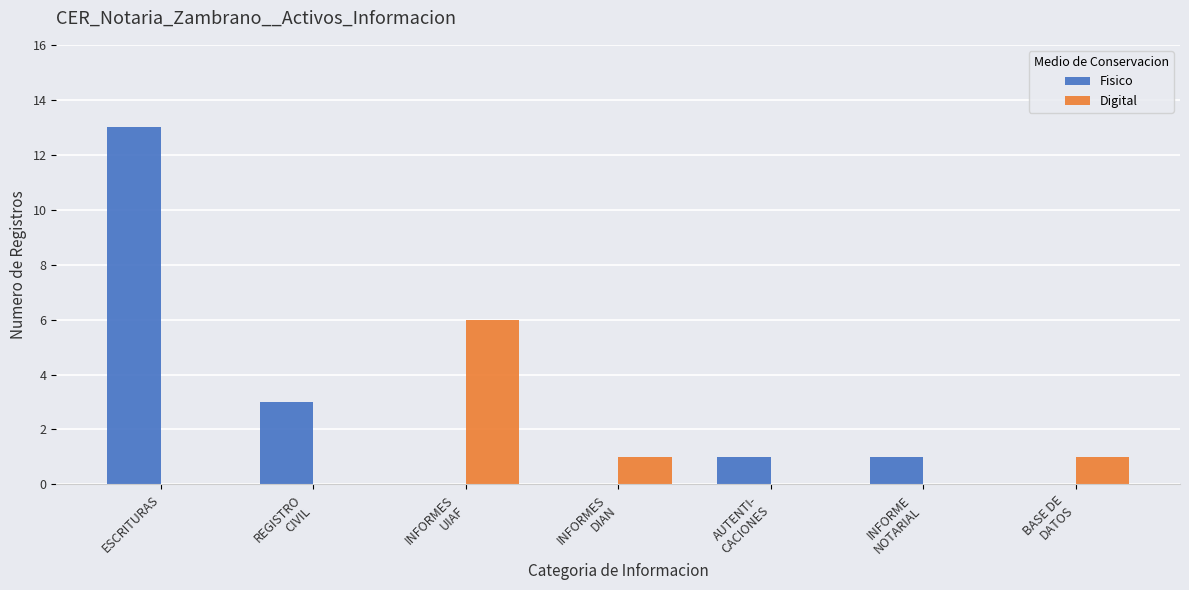

At which category is the sum across all series the highest?

ESCRITURAS